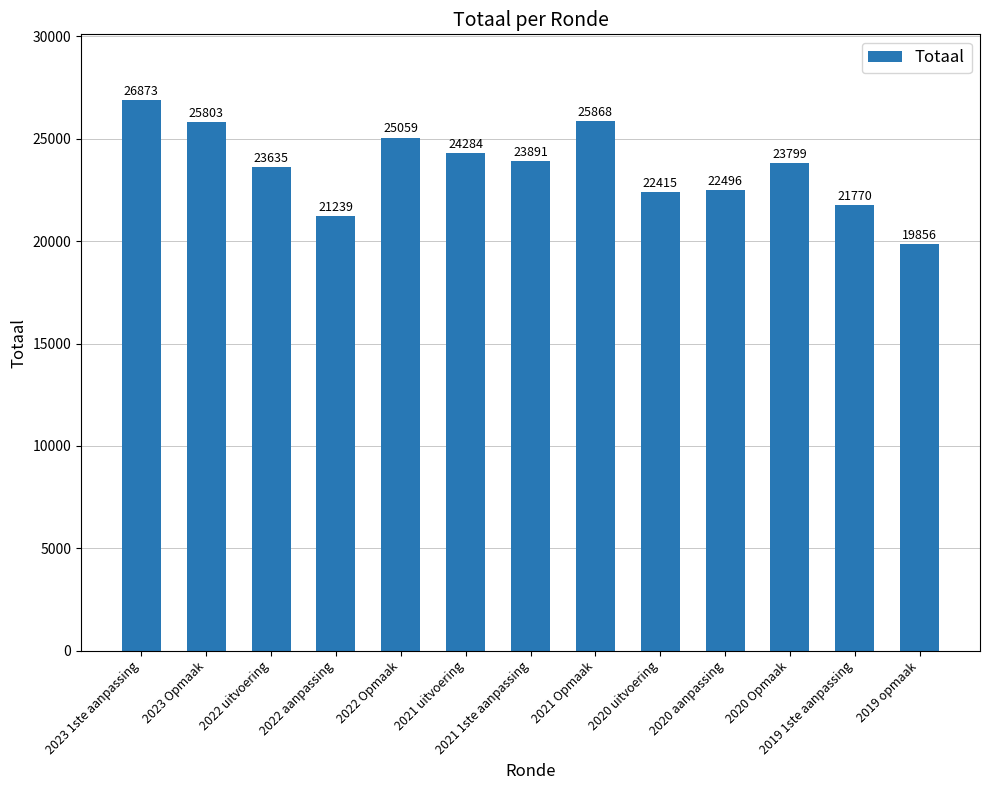

Are the bars grouped side by side (vs. stacked)?

No